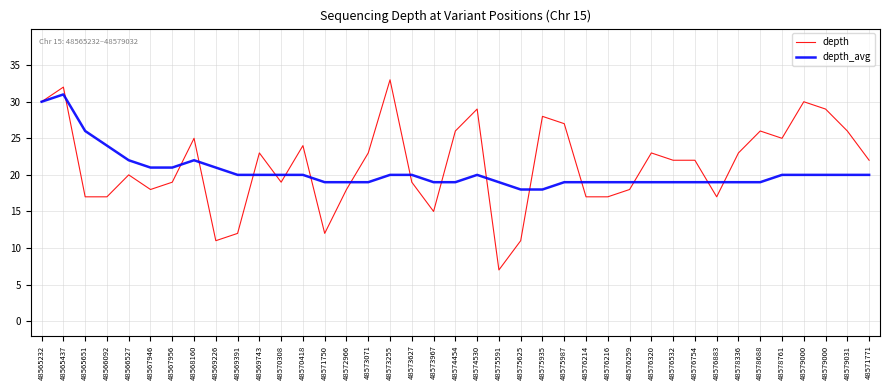

What is the total value across all series at 48565232?

60